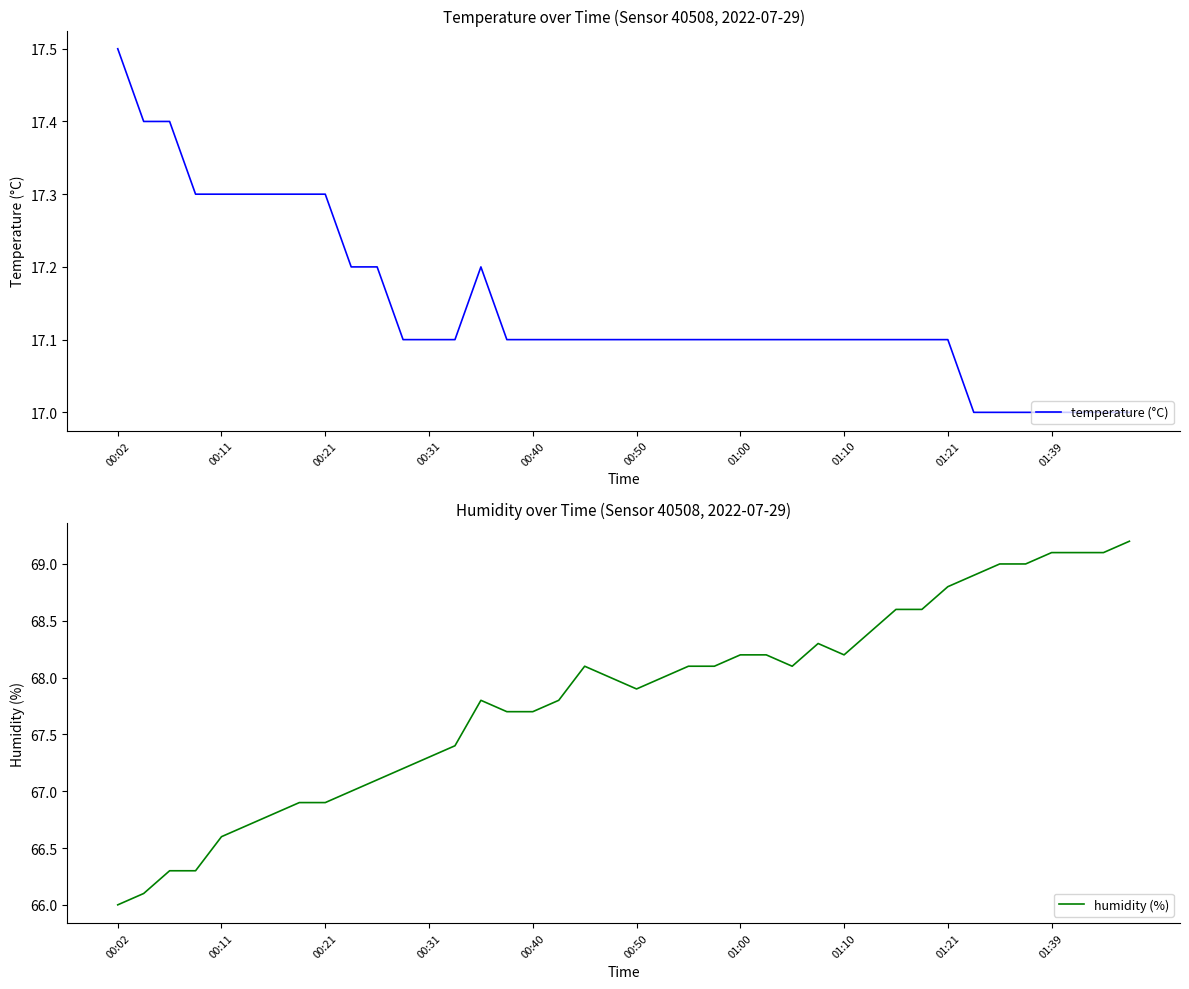

Which category has the highest value in the temperature (°C) series?

00:02